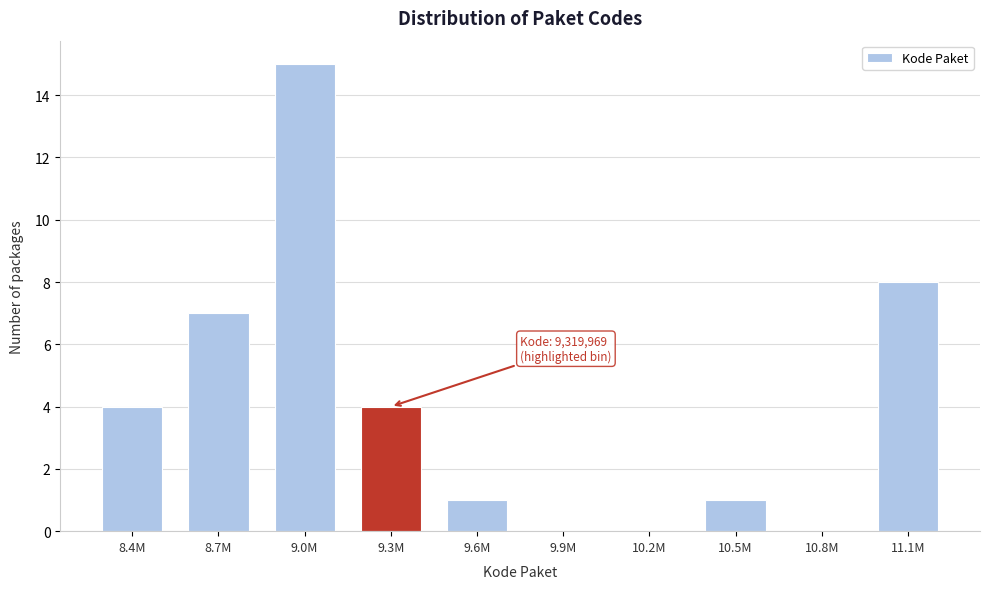

Reading left to right, list all the values displayed in this chart.

8.4M=4	8.7M=7	9.0M=15	9.3M=4	9.6M=1	9.9M=0	10.2M=0	10.5M=1	10.8M=0	11.1M=8